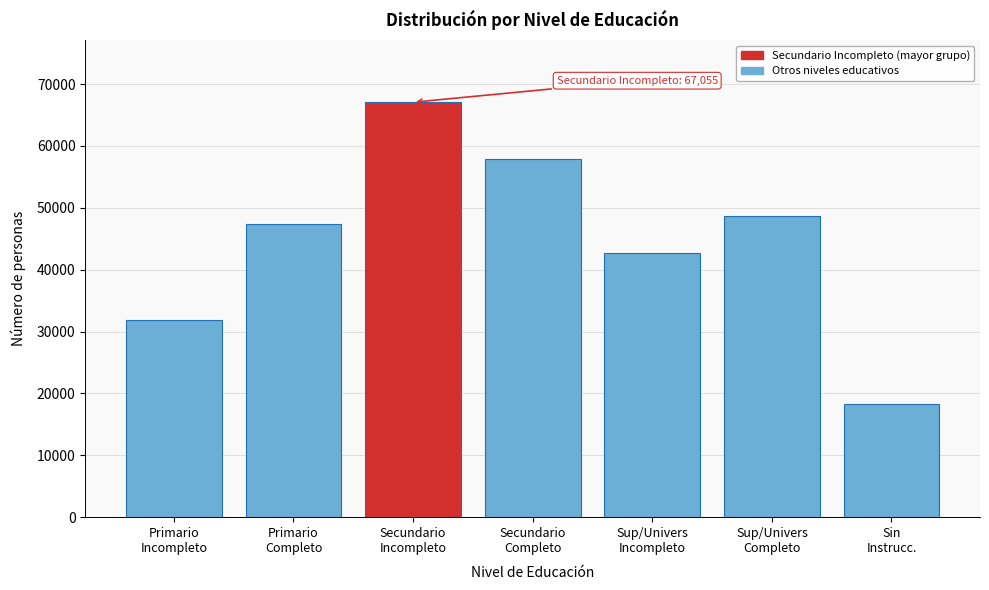

Reading left to right, list all the values displayed in this chart.

31891	47375	67055	57812	42737	48695	18297